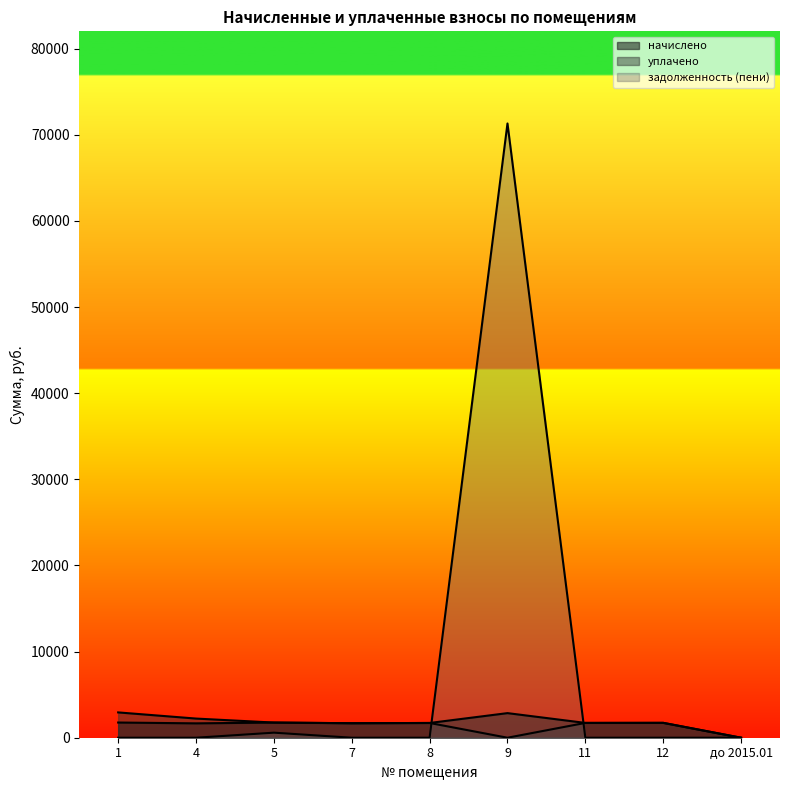

What is the difference between the начислено values at 11 and 8?

7.3